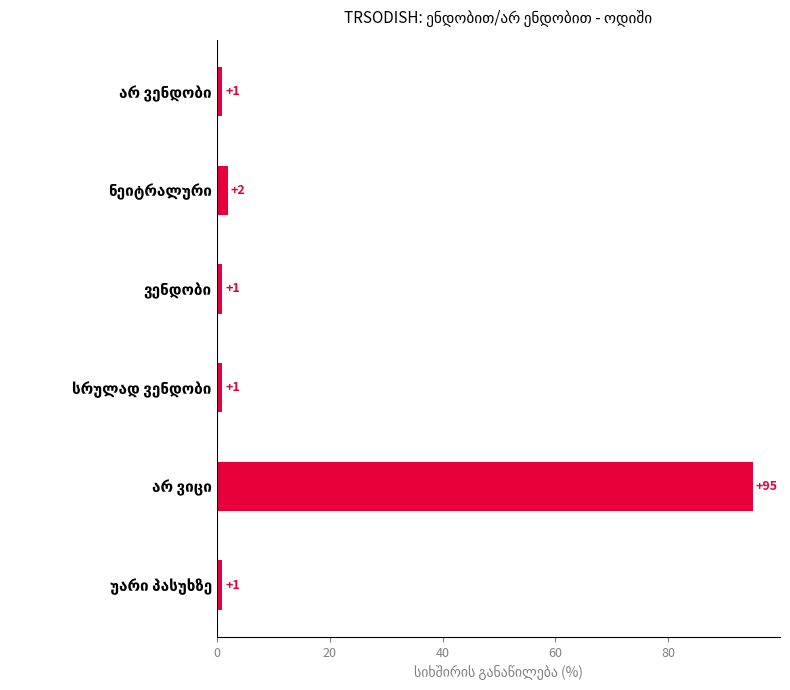

Reading top to bottom, list all the values displayed in this chart.

1	2	1	1	95	1